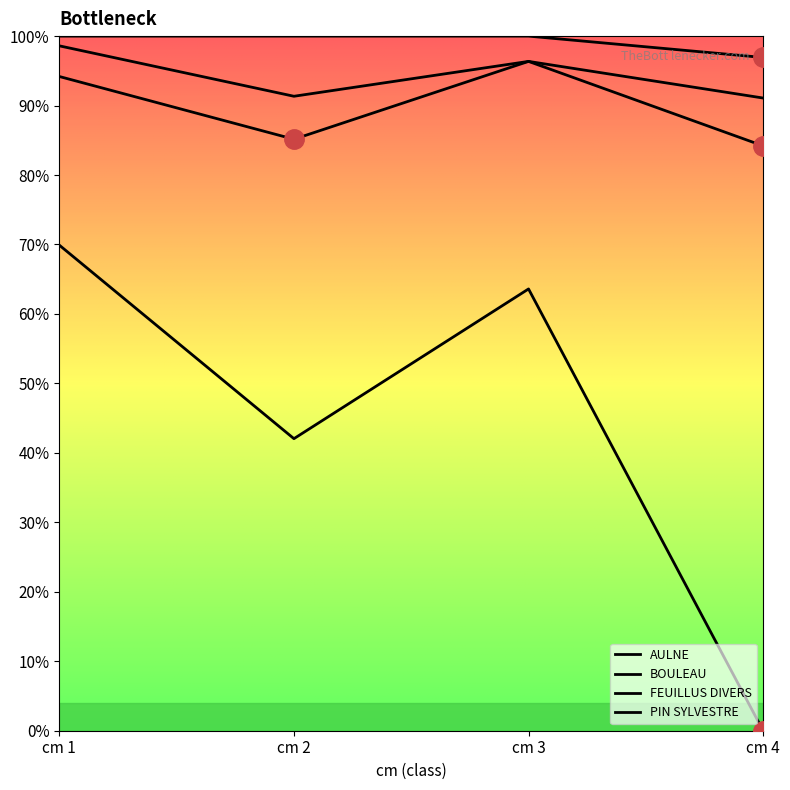

True or false: FEUILLUS DIVERS and BOULEAU intersect in this chart.

False